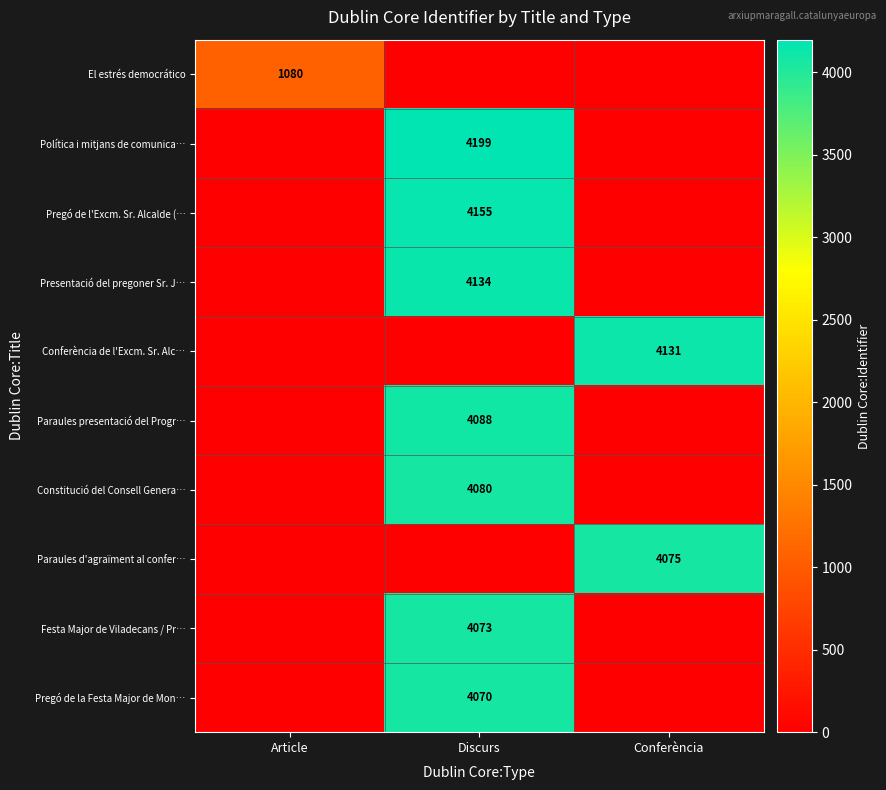

True or false: Pregó de la Festa Major de Mon… has a value of 6047 at Discurs.

False